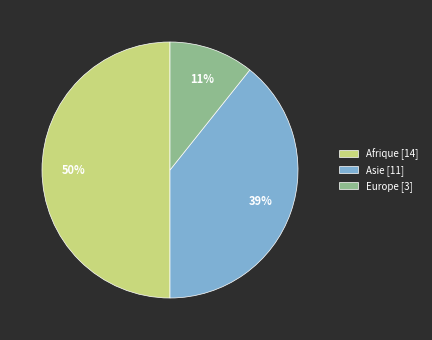

The Afrique [14] slice represents 50% of the pie. True or false?

True